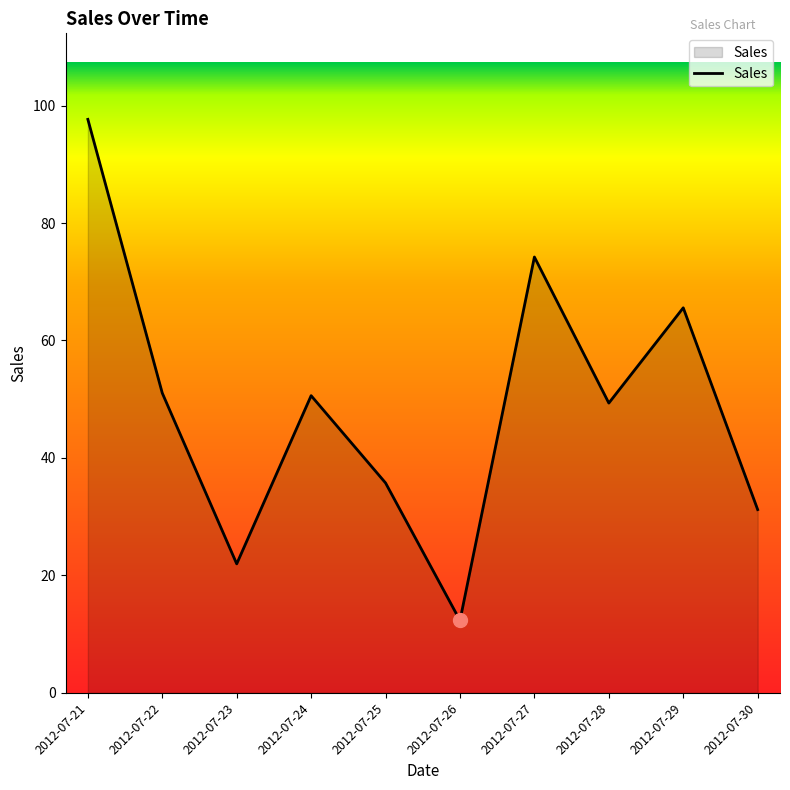

What is the difference between the second highest and minimum values?

61.9